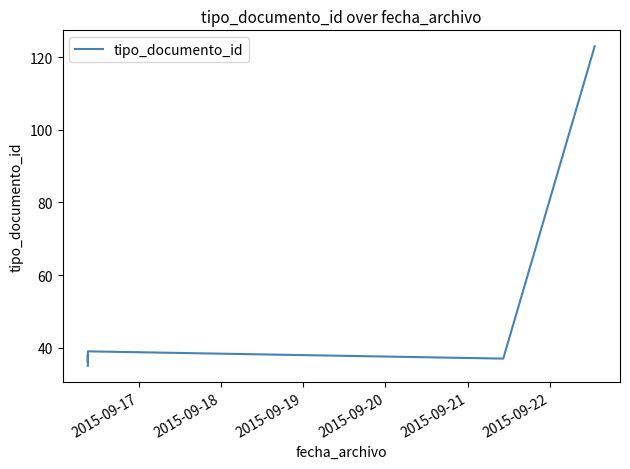

How many data points are above 38?

2